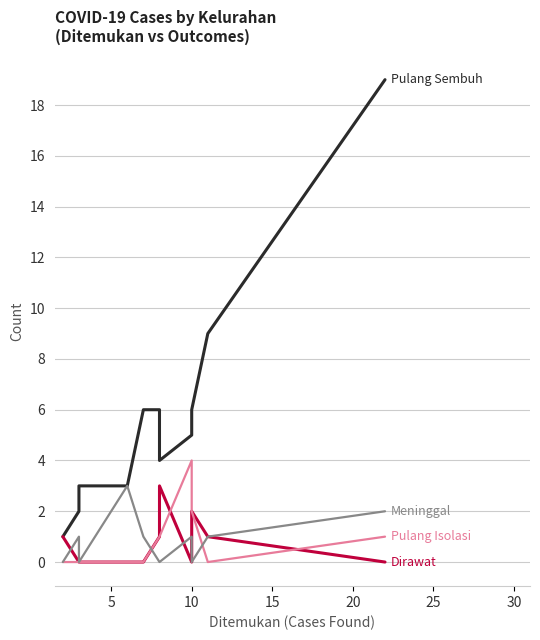

How many categories are shown in the chart?

13